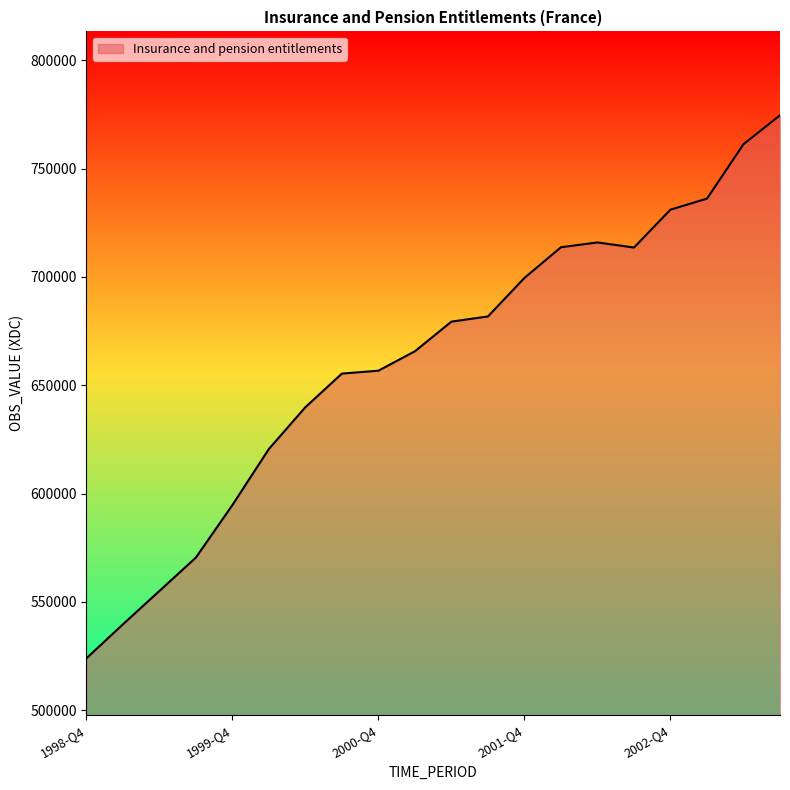

What is the greatest value displayed?

774623